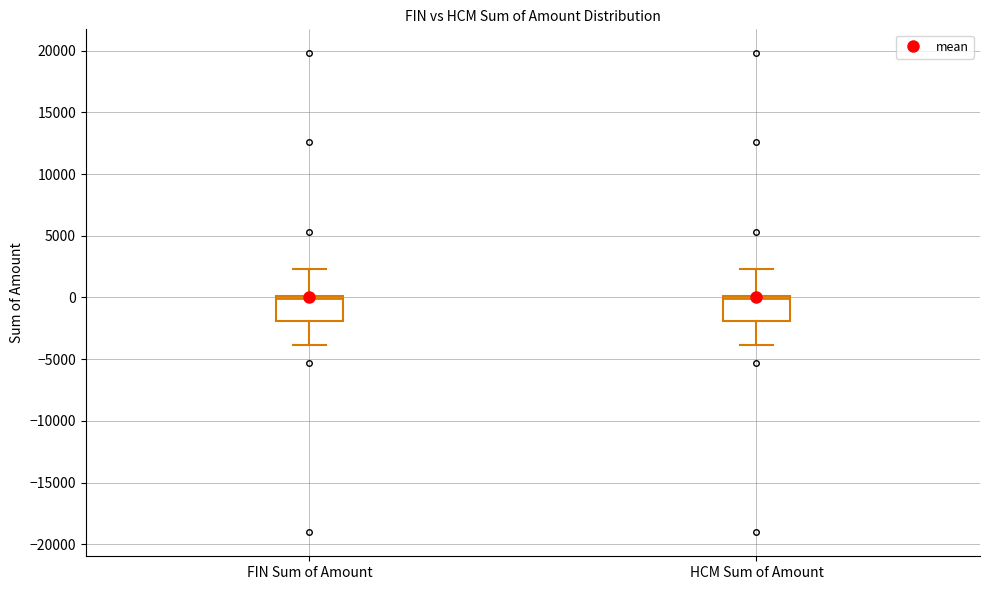

Where is the upper edge of the box for FIN Sum of Amount on the y-axis? The values are not printed on the chart, so give them approximately, as read against the axis.

0